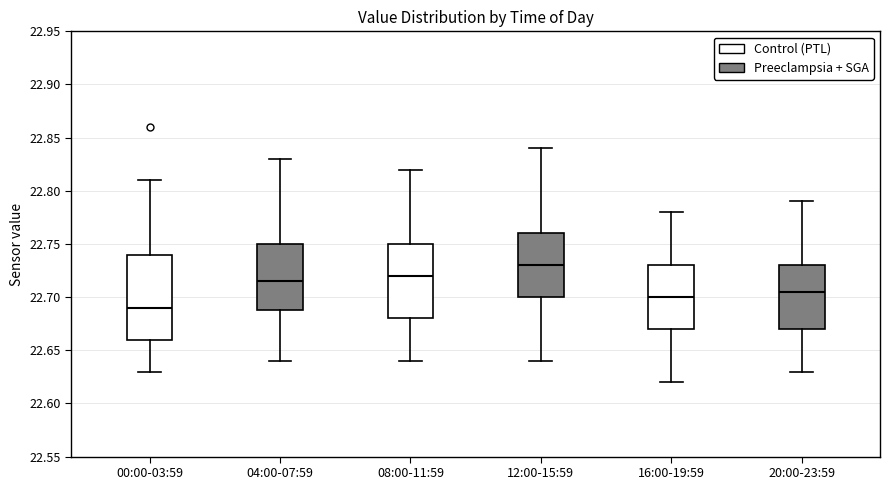

Where does the median line of the box for 04:00-07:59 sit on the y-axis? The values are not printed on the chart, so give them approximately, as read against the axis.

22.715